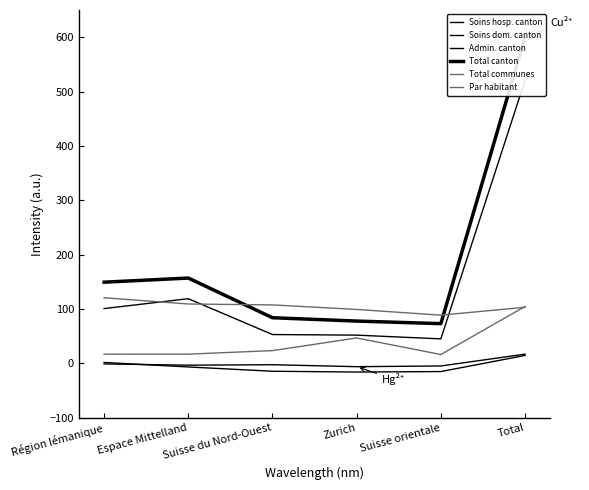

At which category does the chart reach its peak across all series?

Total